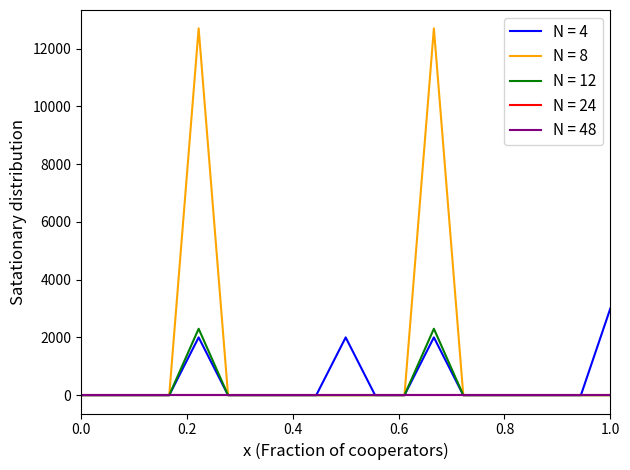

What is the label of the 3rd point from the left?

0.4